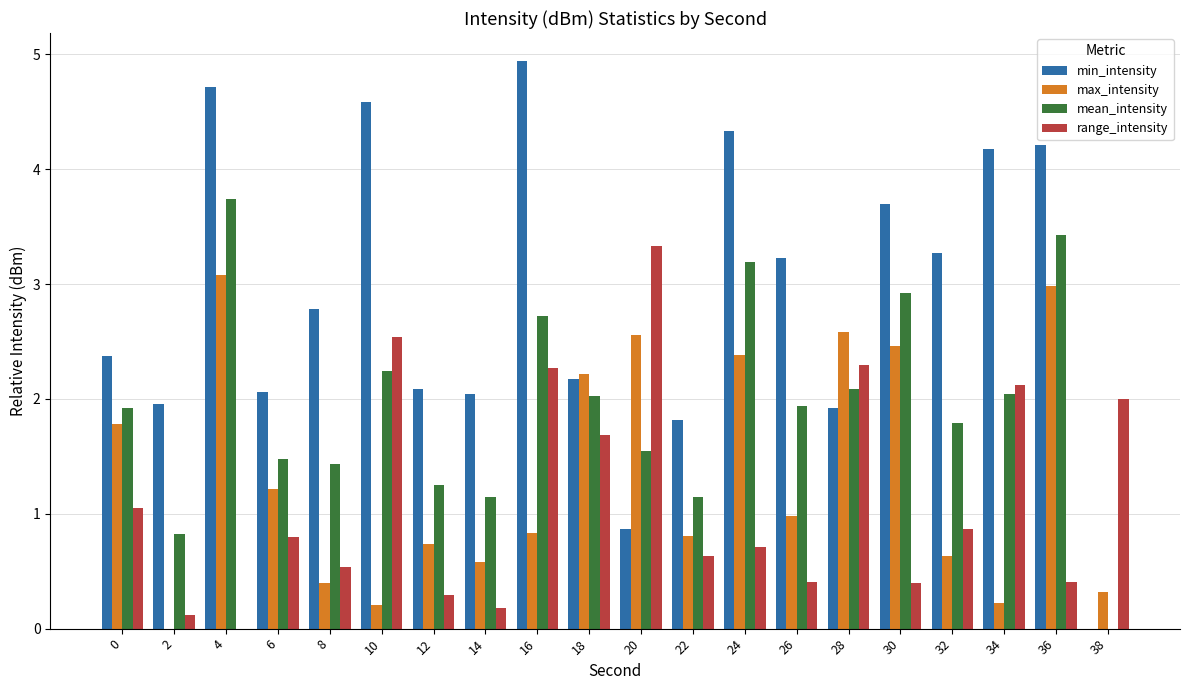

What is the sum of all max_intensity values?

27.0